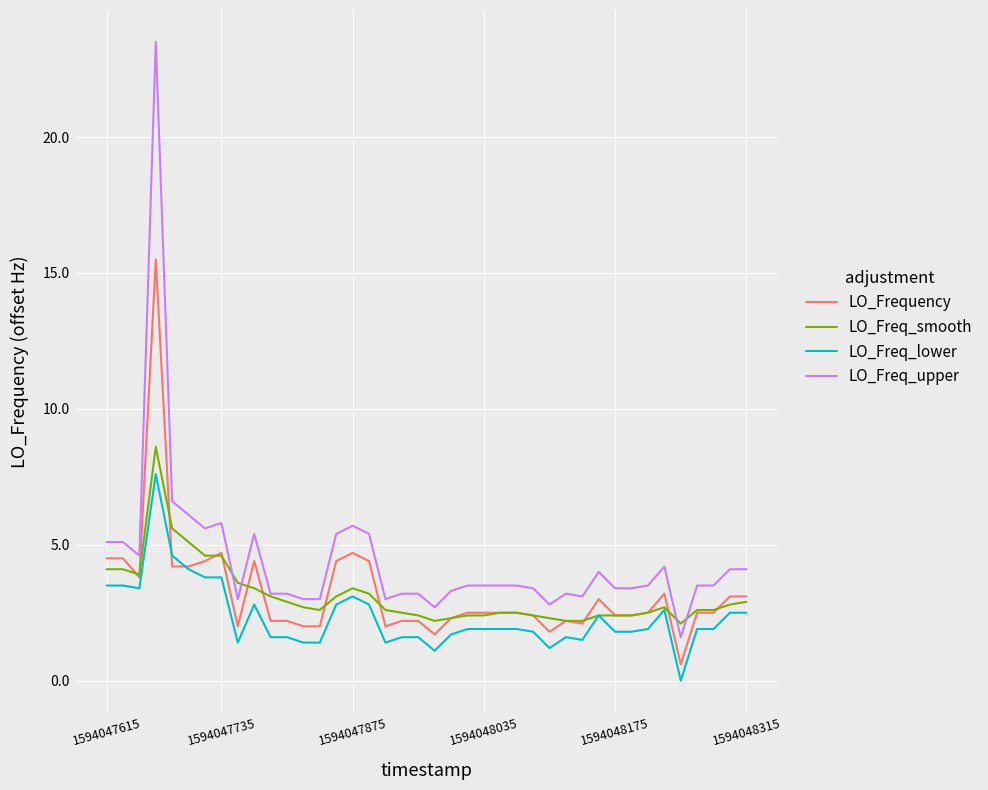

Which series has the largest total across all categories?

LO_Freq_upper